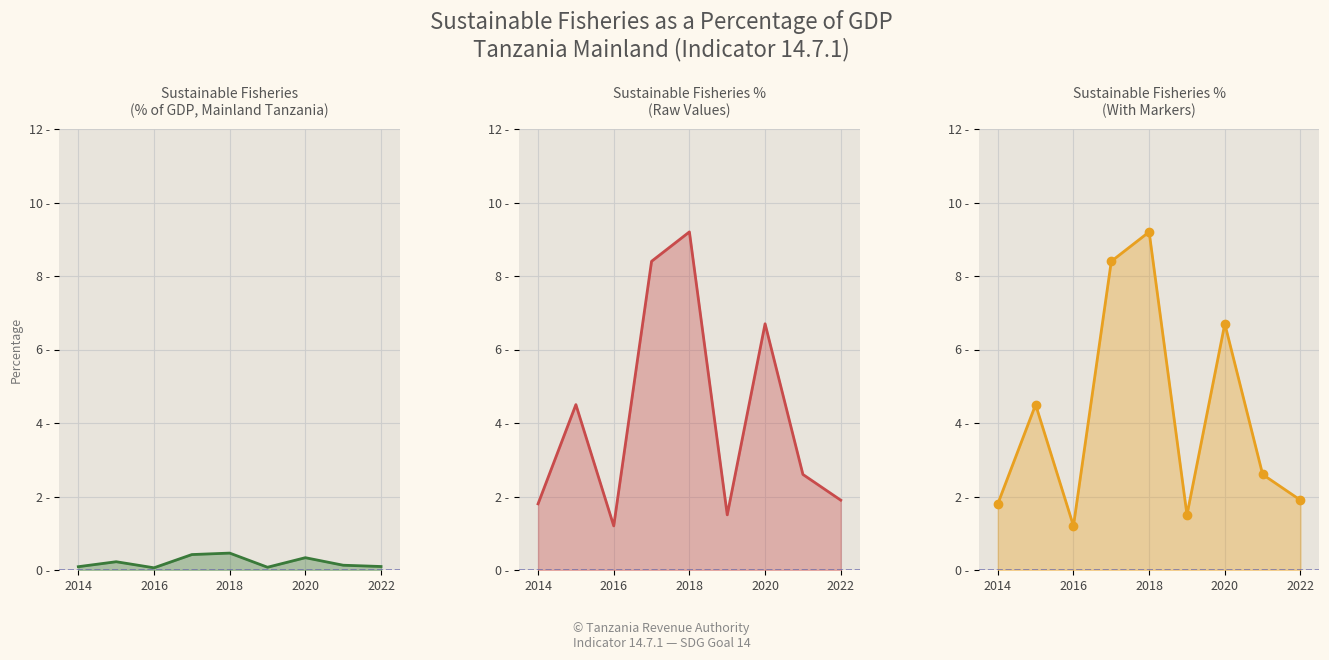

How many lines are shown in the chart?

1